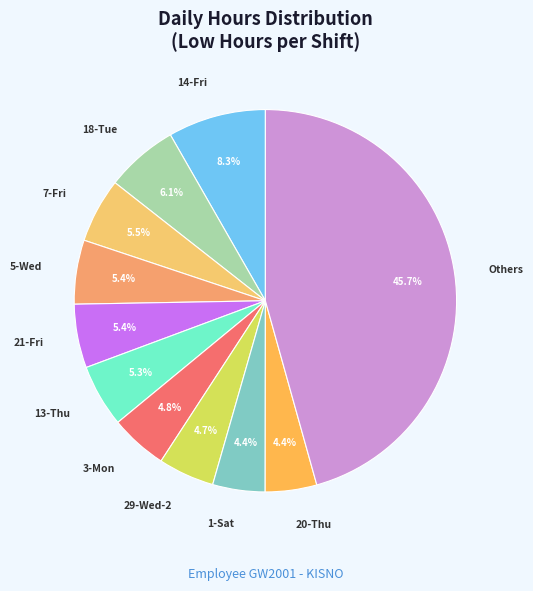

Is there a majority slice in this chart?

No